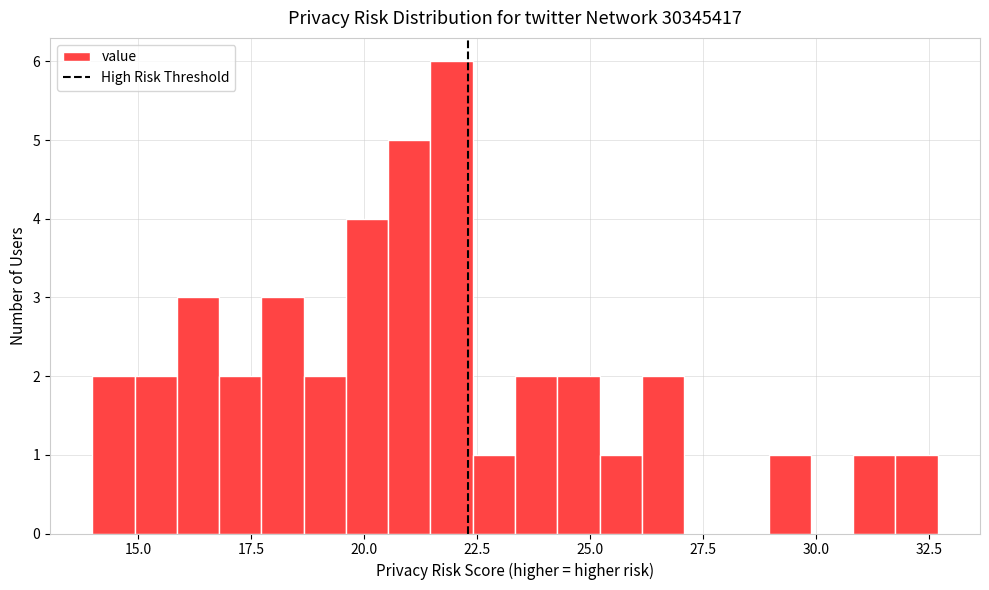

Read against the x-axis, roughly where is the centre of the tallest bar?

22.0